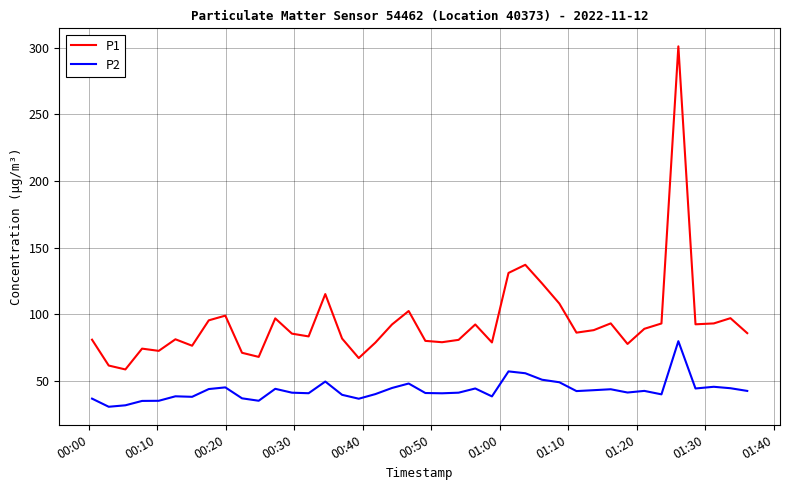

What is the minimum value for P1?

58.8